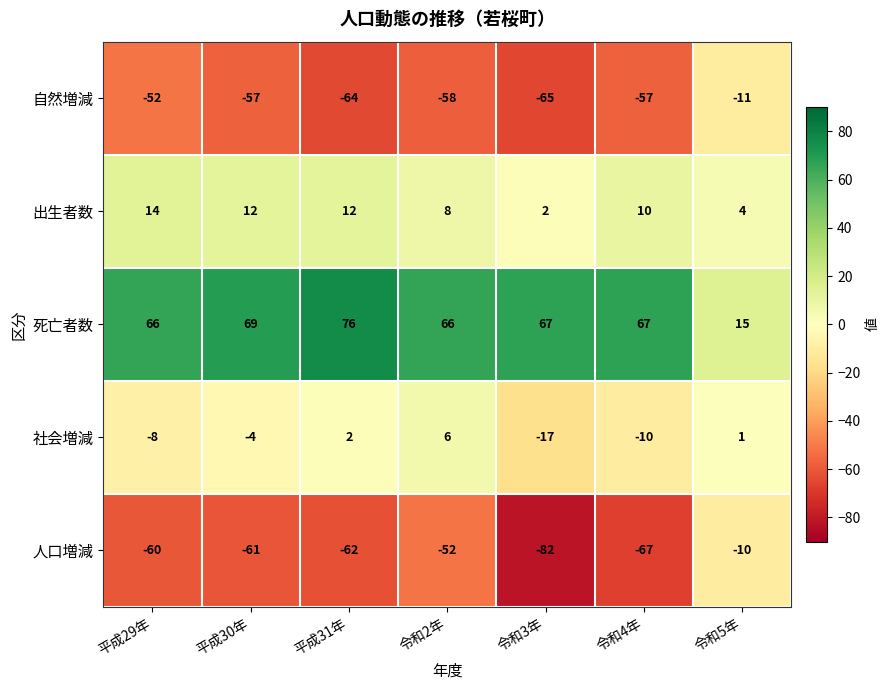

At which category is the sum across all series the highest?

令和5年